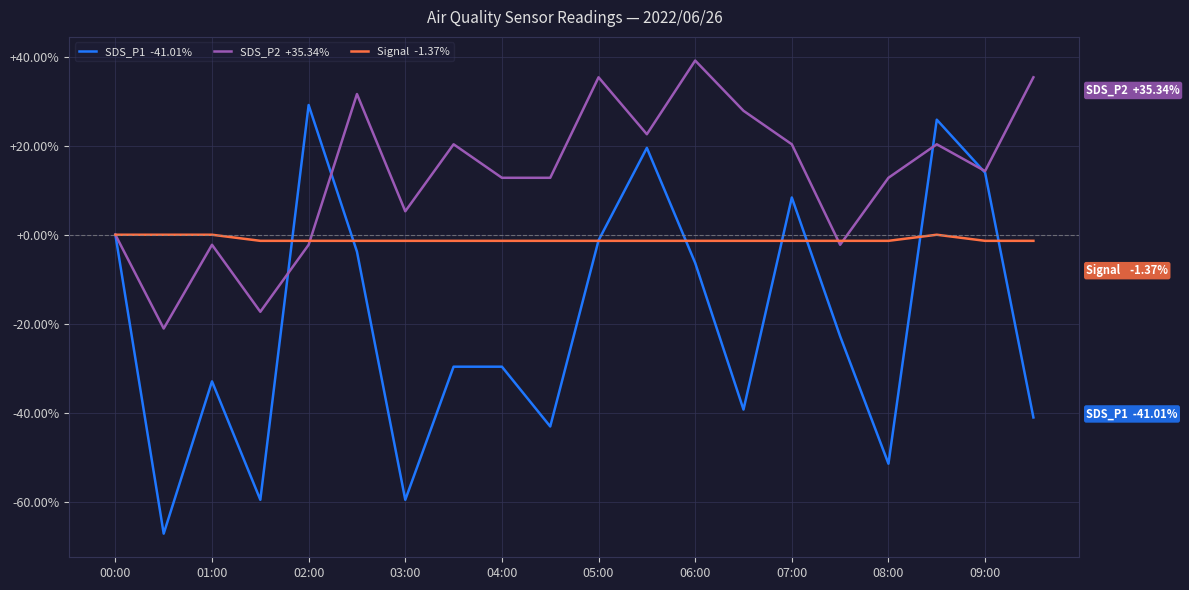

What is the maximum value shown in the chart?

39.1